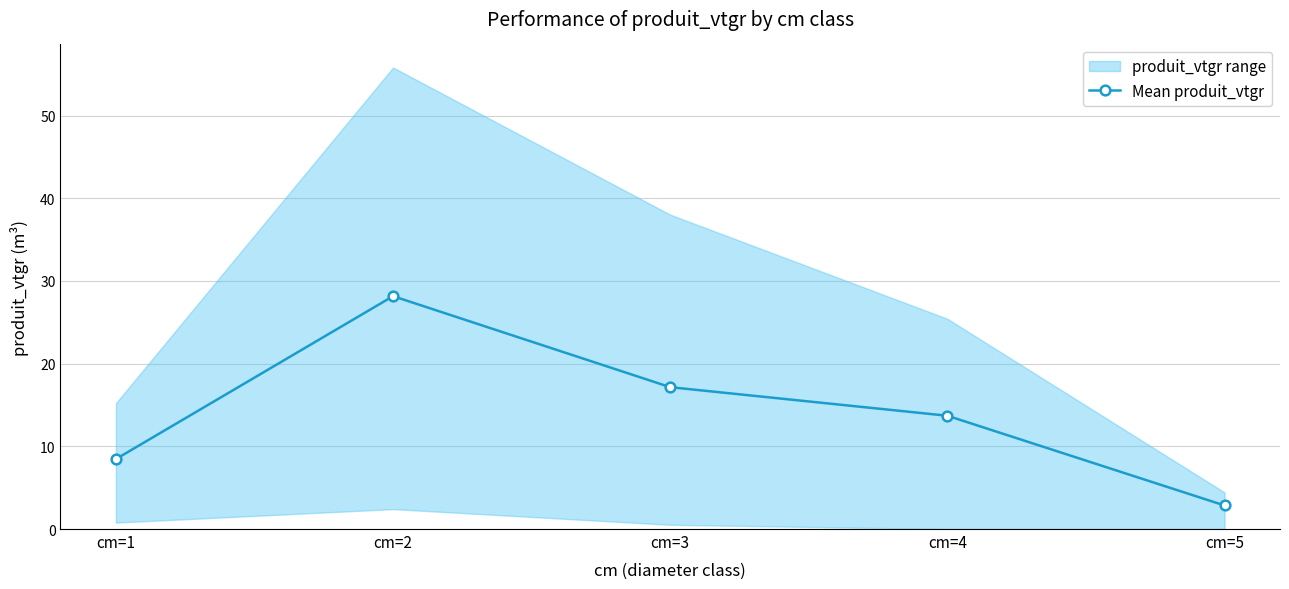

Reading left to right, list all the values displayed in this chart.

8.5	28.2	17.2	13.7	2.8